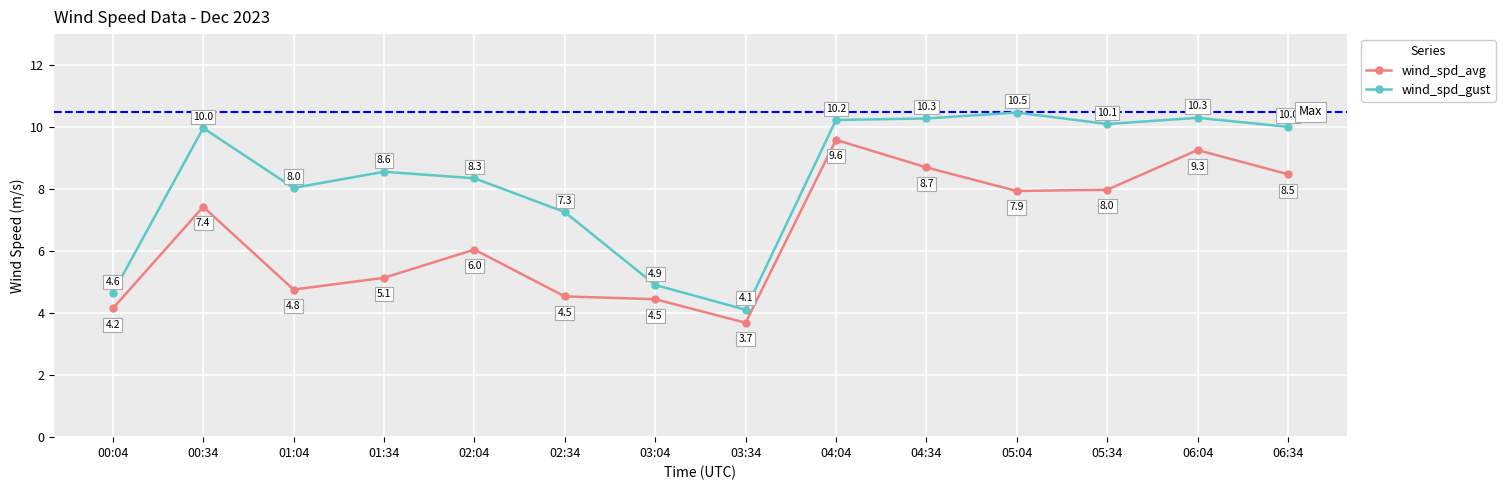

Where does the wind_spd_avg series first go above 7?

00:34